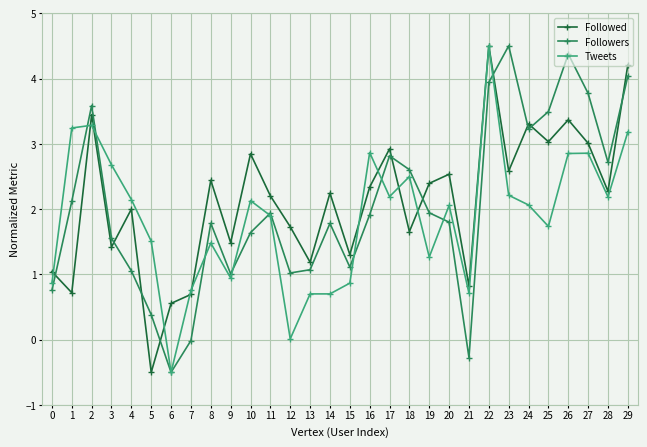

After their last crossing, which series has the higher values: Followers or Followed?

Followed